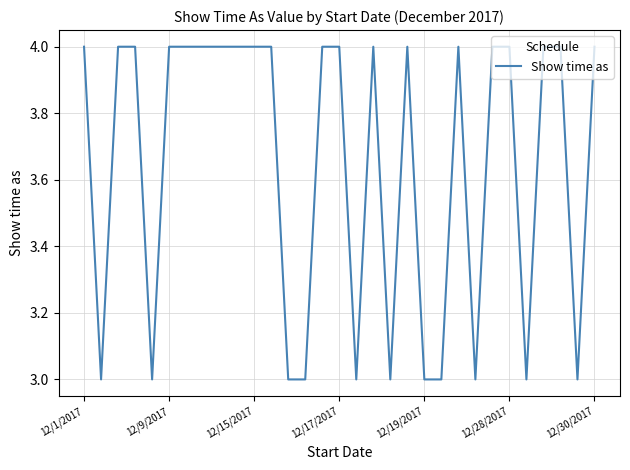

Reading right to left, what are all the values shown in this chart?

4	3	4	4	3	4	4	3	4	3	3	4	3	4	3	4	4	3	3	4	4	4	4	4	4	4	3	4	4	3	4